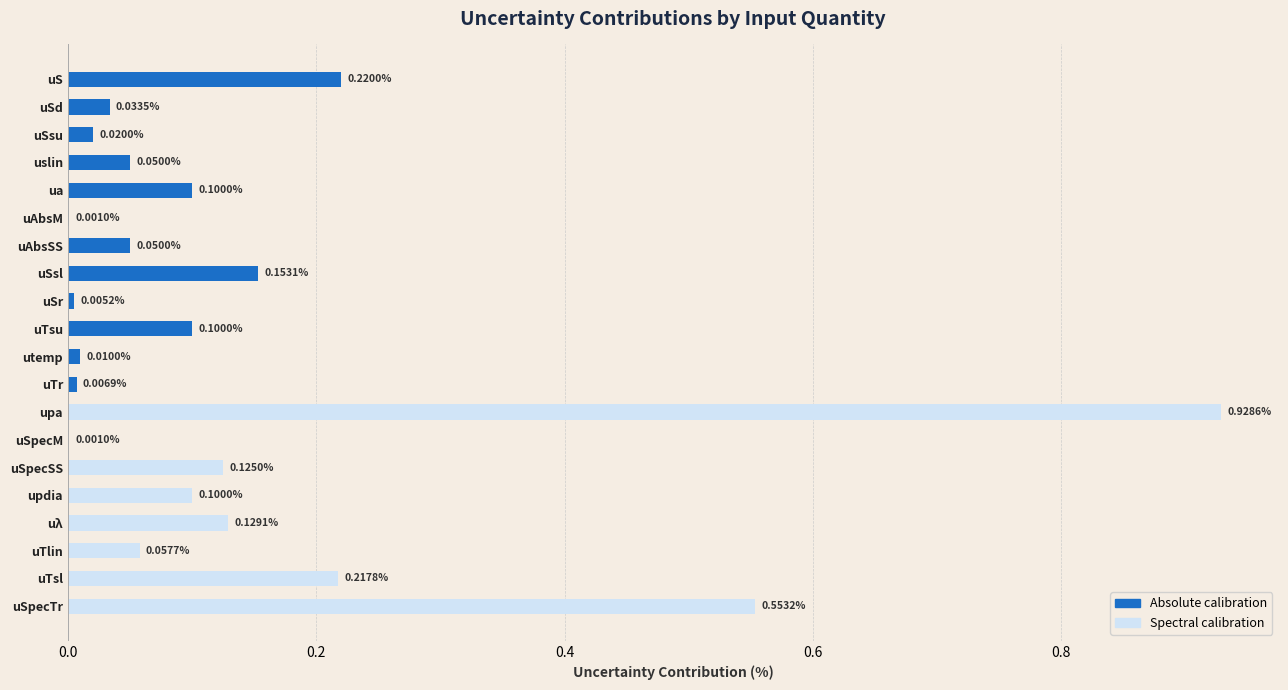

Which has a higher value, uTsl or utemp?

uTsl